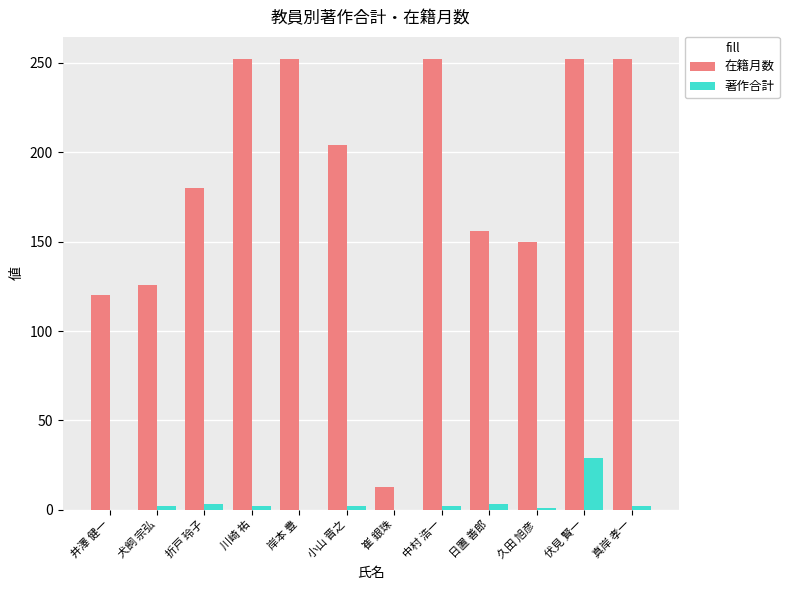

Which series has the largest total across all categories?

在籍月数